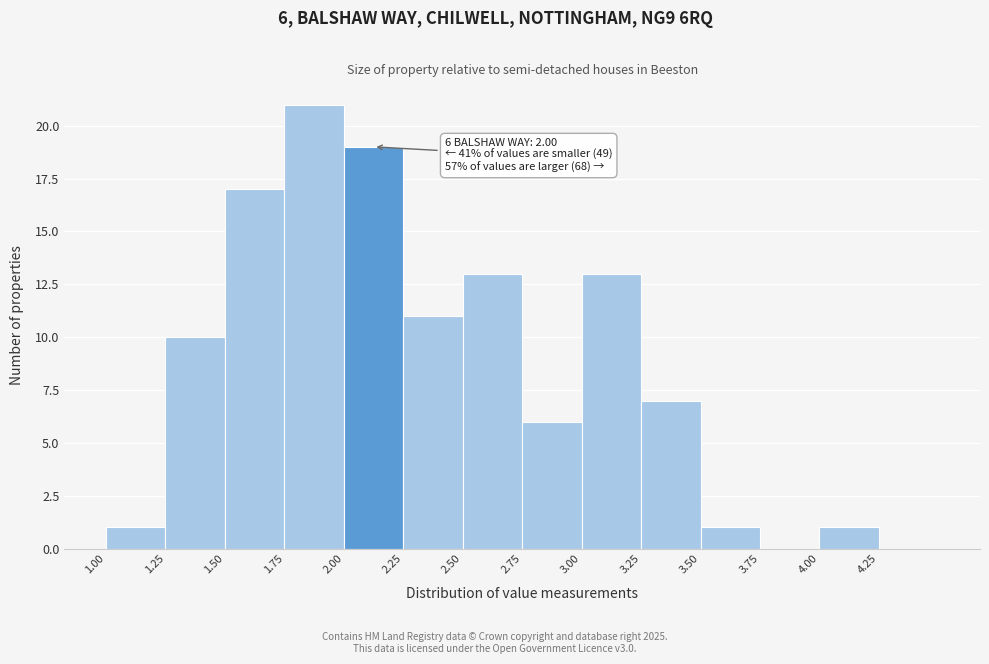

Over which range of the x-axis is the bar tallest?

1.75 to 2.00